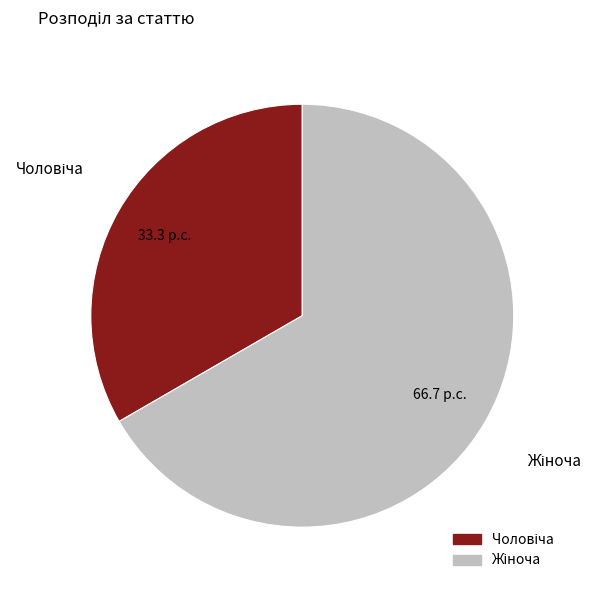

Is there a majority slice in this chart?

Yes